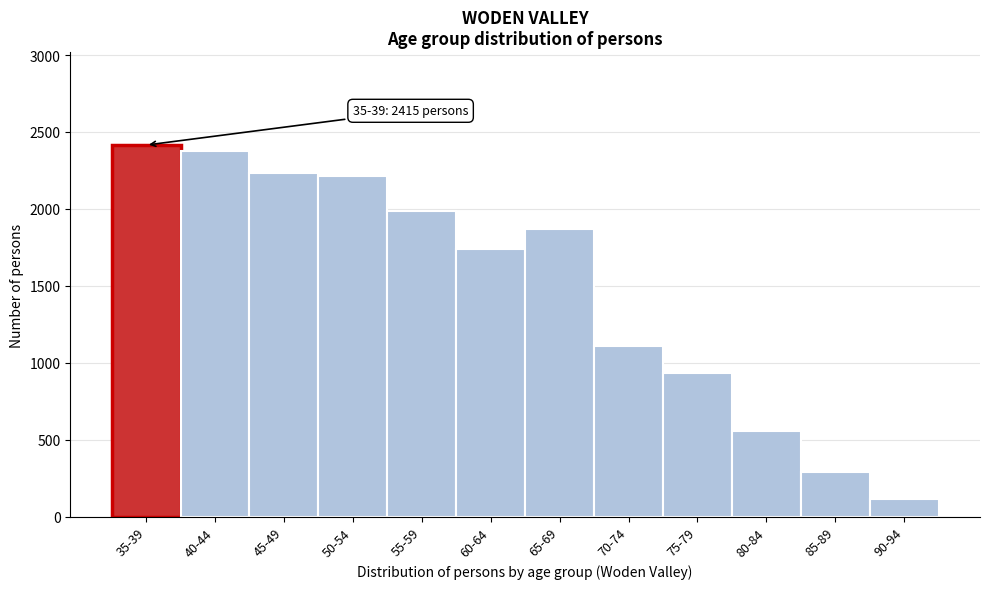

Reading right to left, what are all the values shown in this chart?

117	290	555	933	1110	1868	1743	1984	2216	2234	2375	2415